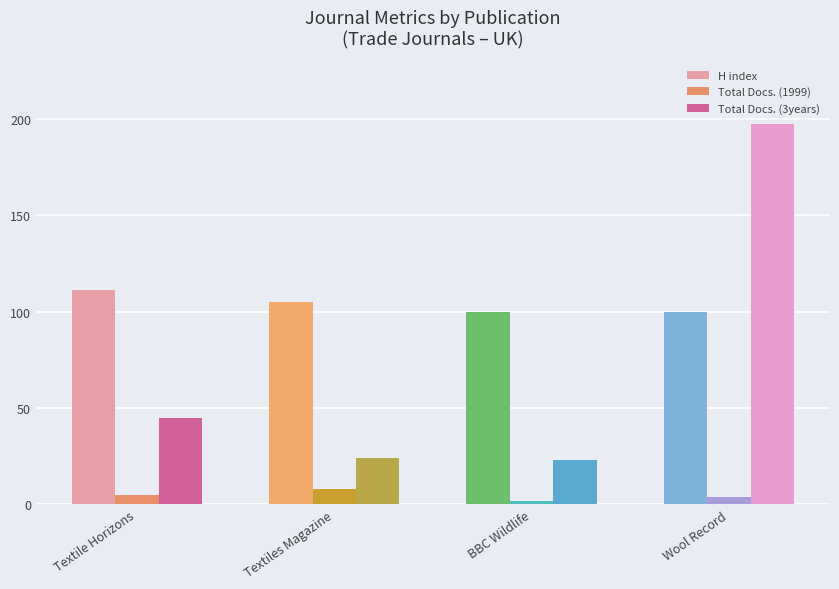

Reading left to right, list all the values displayed in this chart.

H index: 111	105	100	100
Total Docs. (1999): 5	8	2	4
Total Docs. (3years): 45	24	23	197